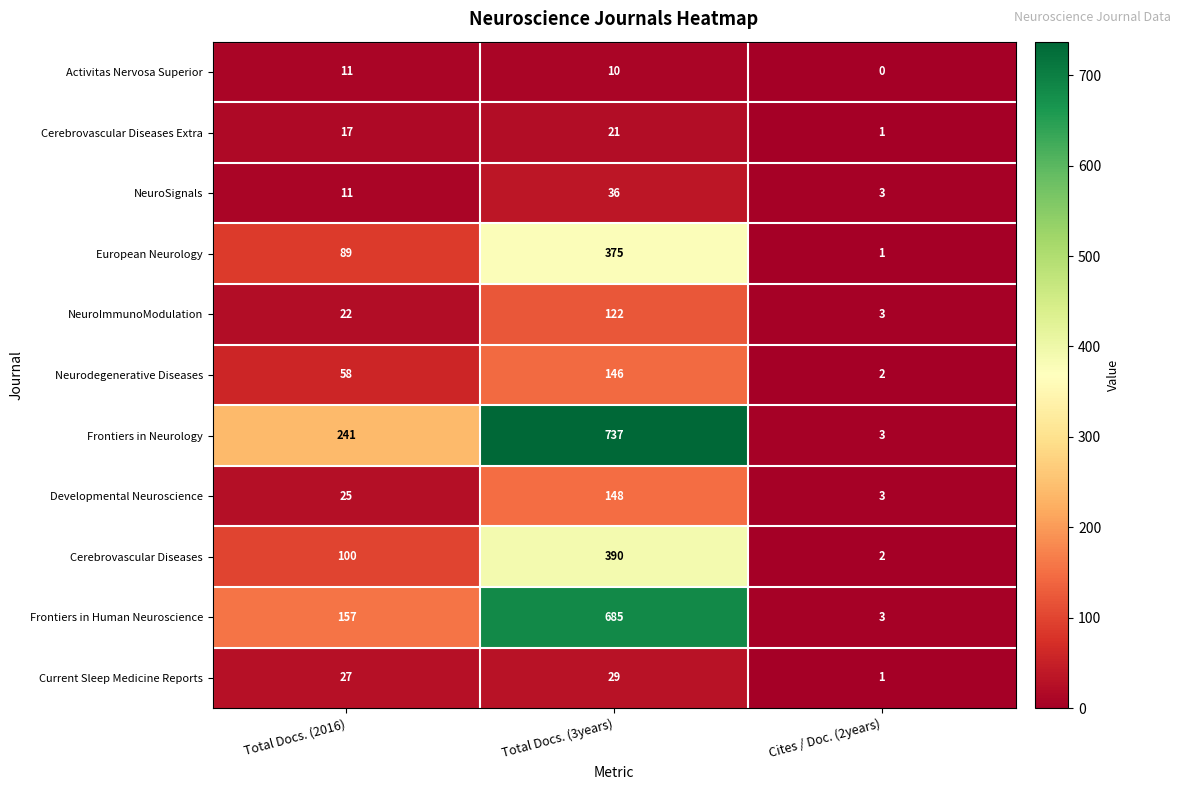

What is the sum of all NeuroImmunoModulation values?

147